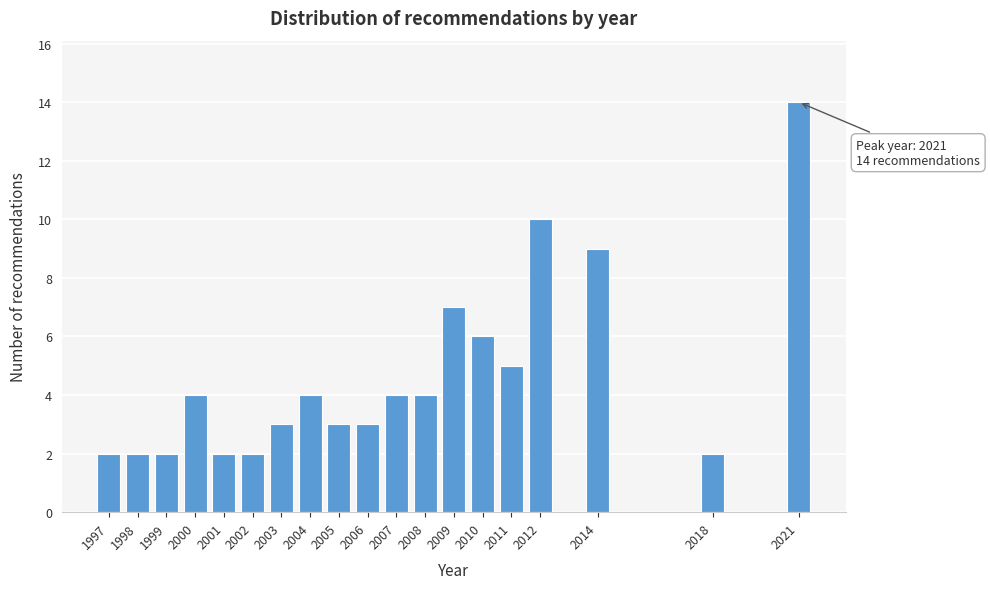

Reading left to right, extract all data points from this chart.

2	2	2	4	2	2	3	4	3	3	4	4	7	6	5	10	9	2	14